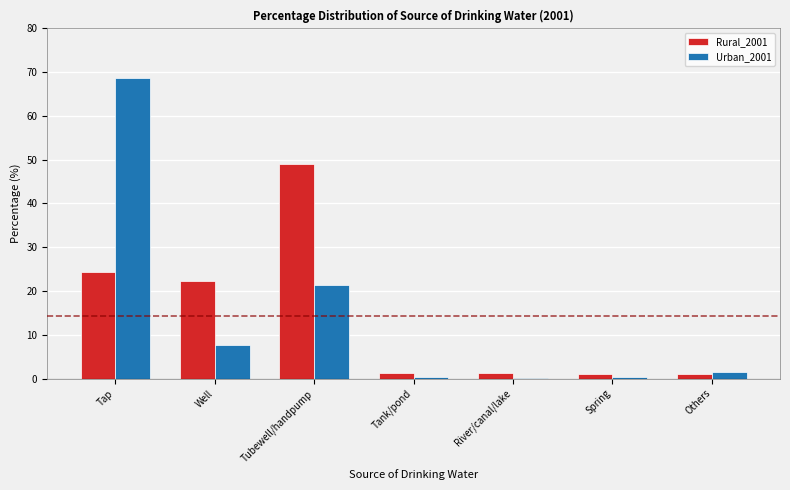

Where is Urban_2001 nearest to the value 34?

Tubewell/handpump